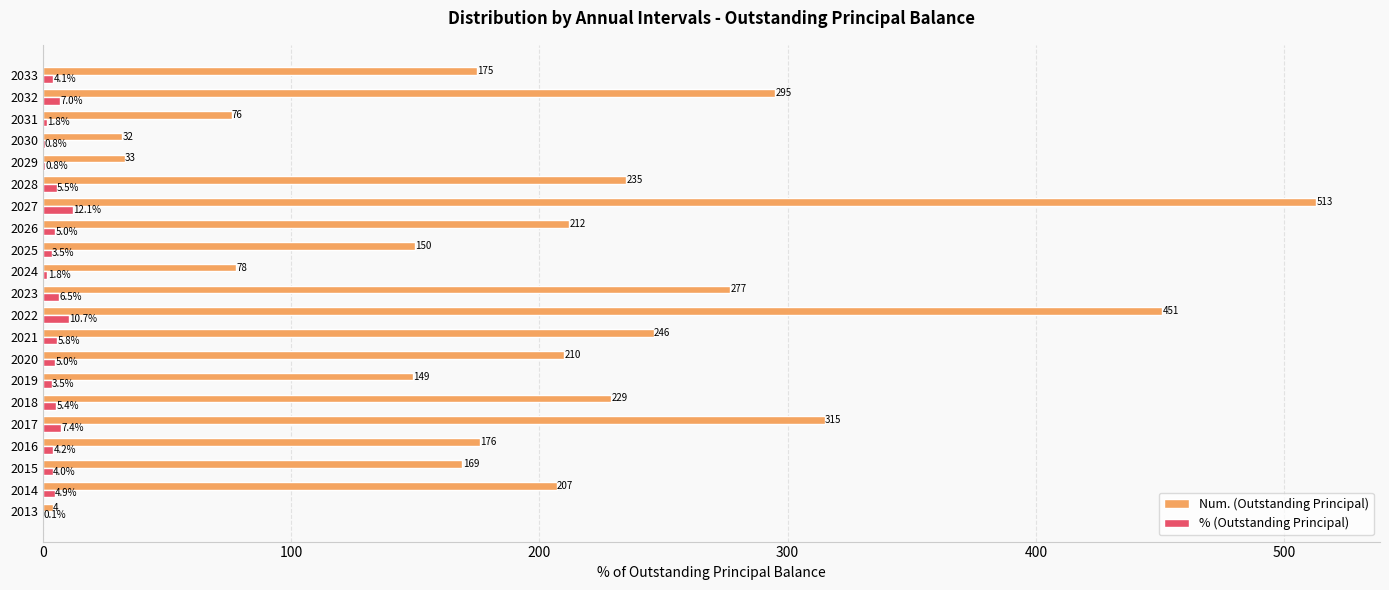

The value of Num. (Outstanding Principal) at 2032 is 460.0. True or false?

False